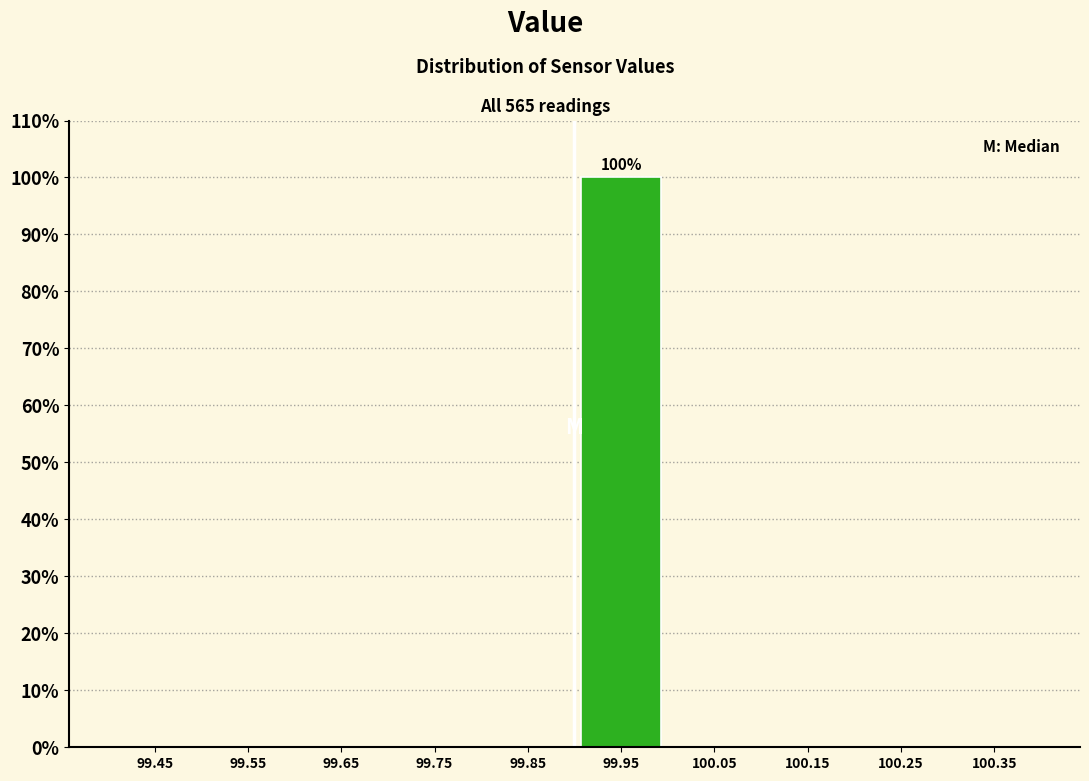

Over which range of the x-axis is the bar tallest?

99.9 to 100.0